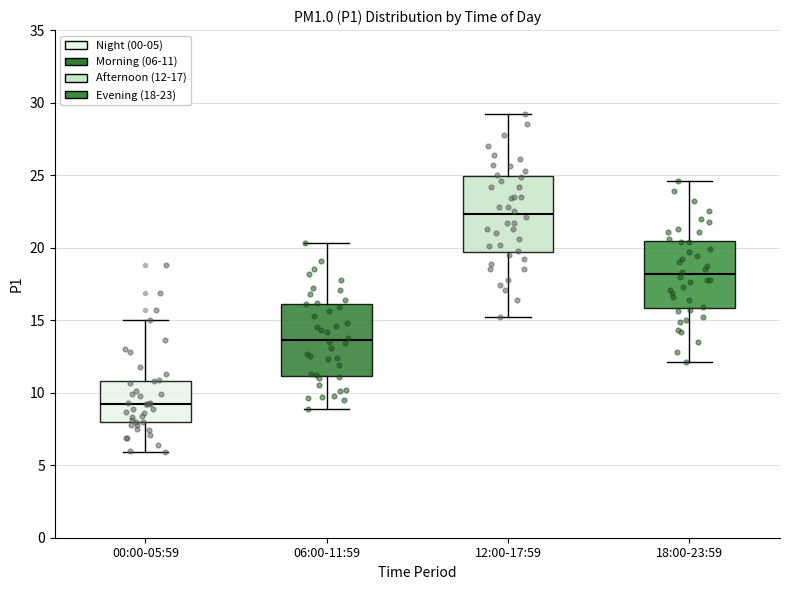

Where is the lower edge of the box for 12:00-17:59 on the y-axis? The values are not printed on the chart, so give them approximately, as read against the axis.

19.5